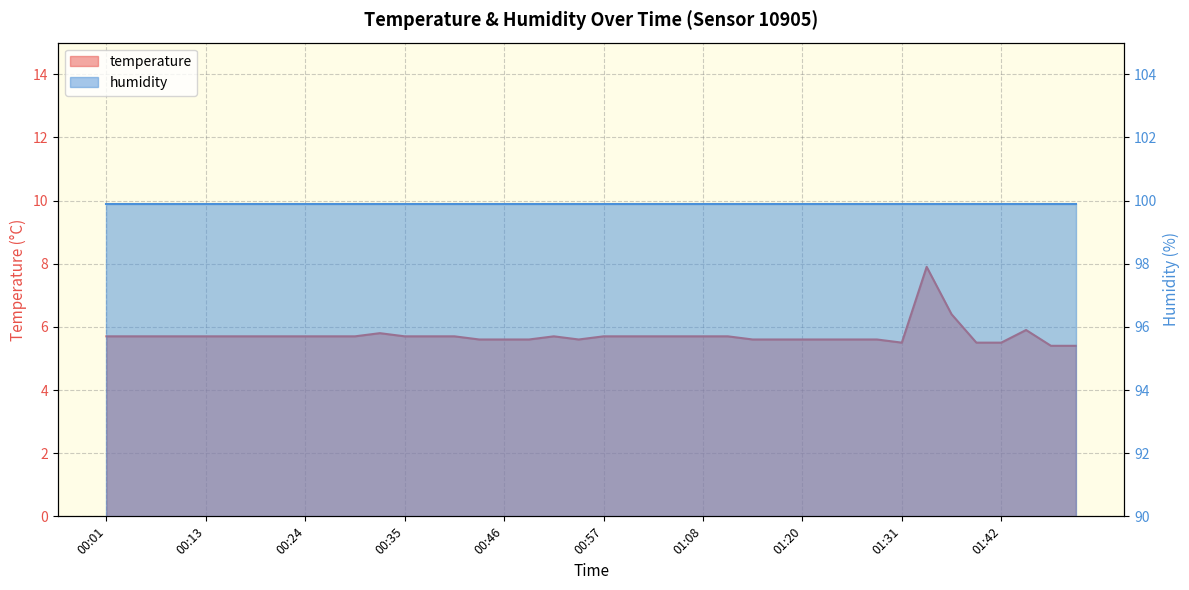

What is the difference between the values at 01:03 and 01:34?

2.2